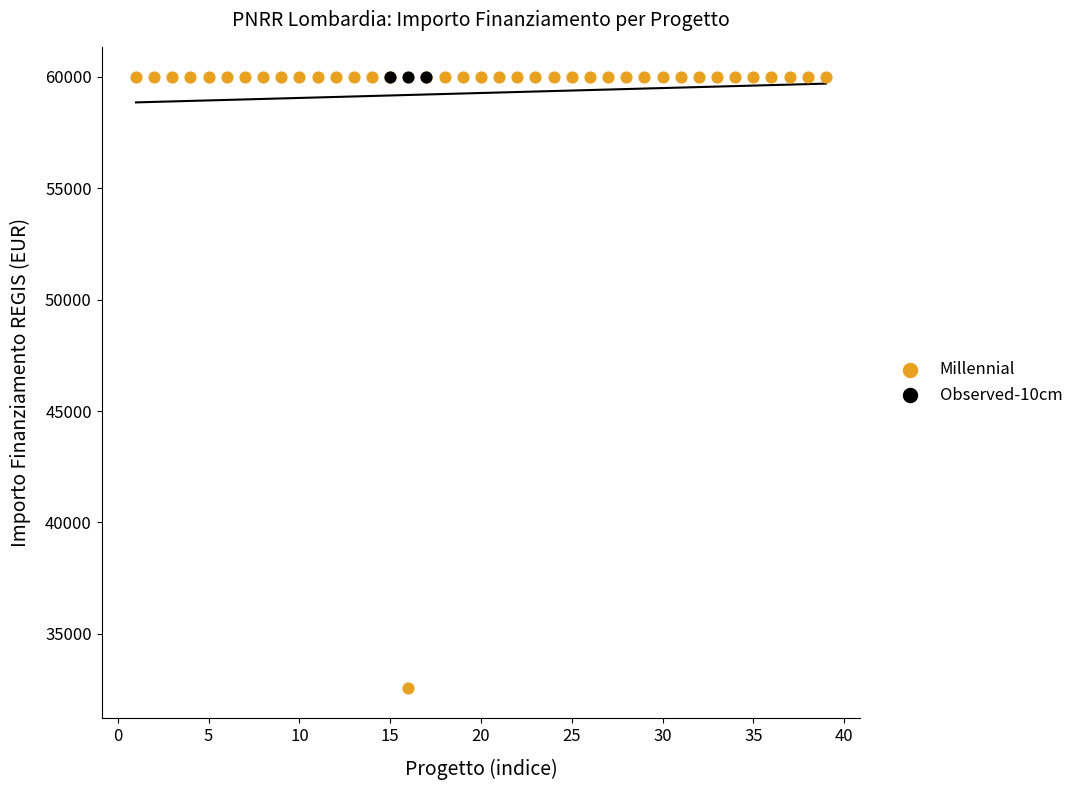

Which series contains the lowest Y value?

Millennial